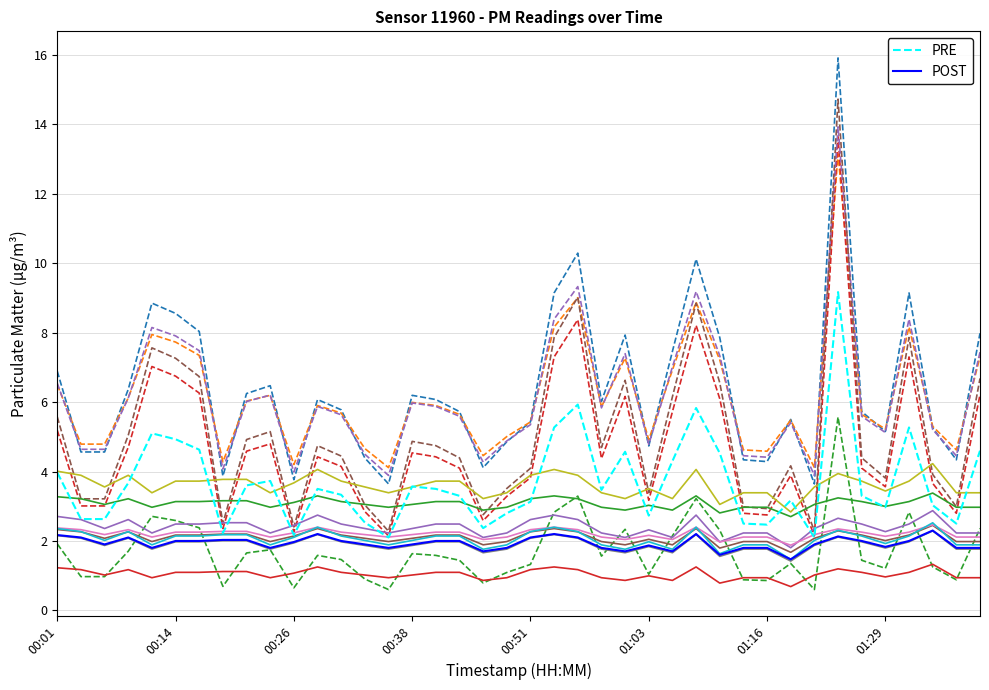

At which category is the sum across all series the highest?

33